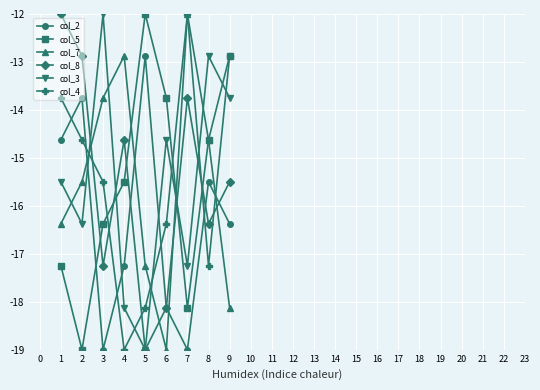

Read the col_5 value at 4.

-15.5